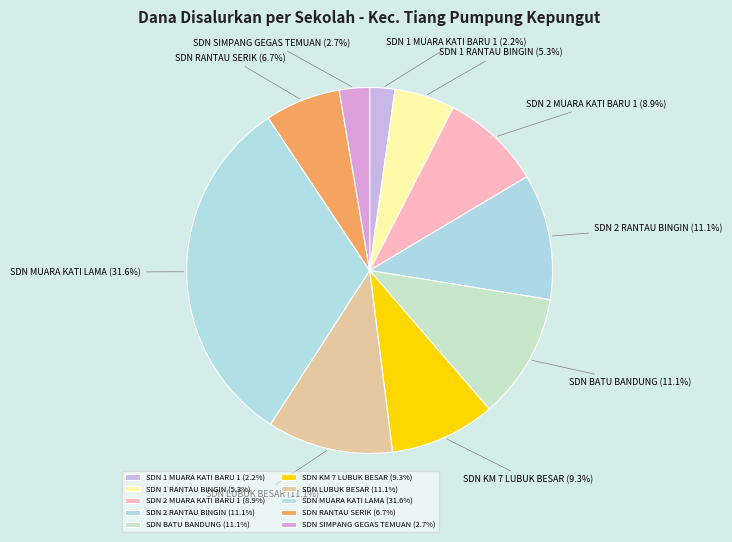

To the nearest percent, what portion does SDN 2 MUARA KATI BARU 1 represent?

9%